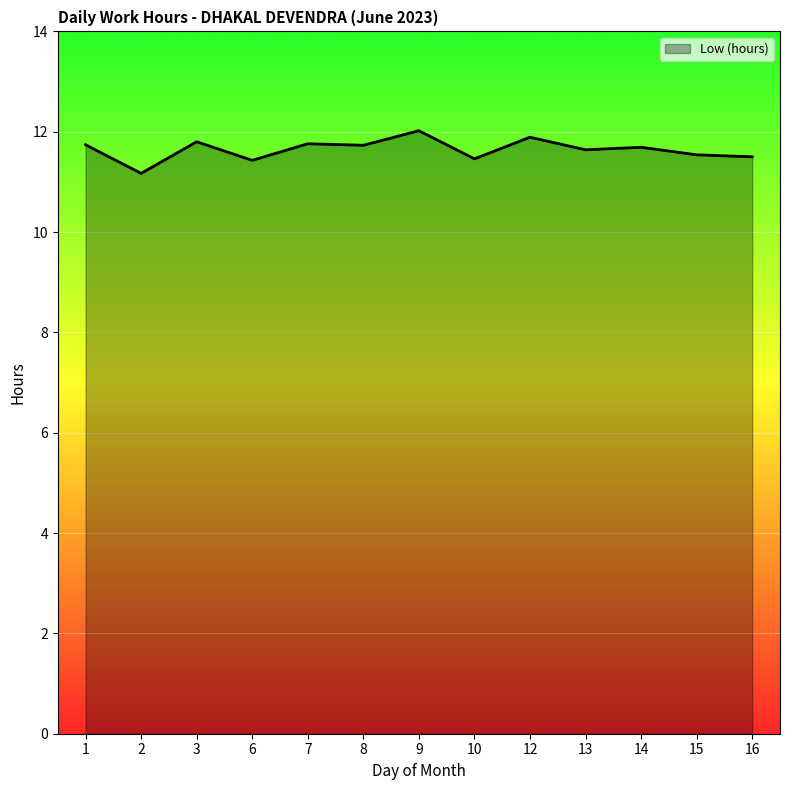

What is the difference between the values at 7 and 9?

0.3